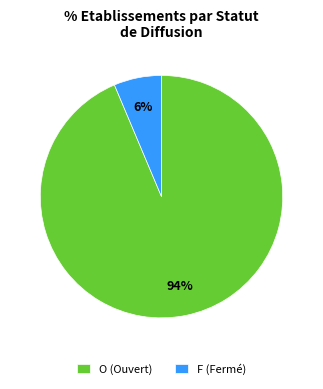

Approximately how many times larger is the value at F compared to O?

0.1